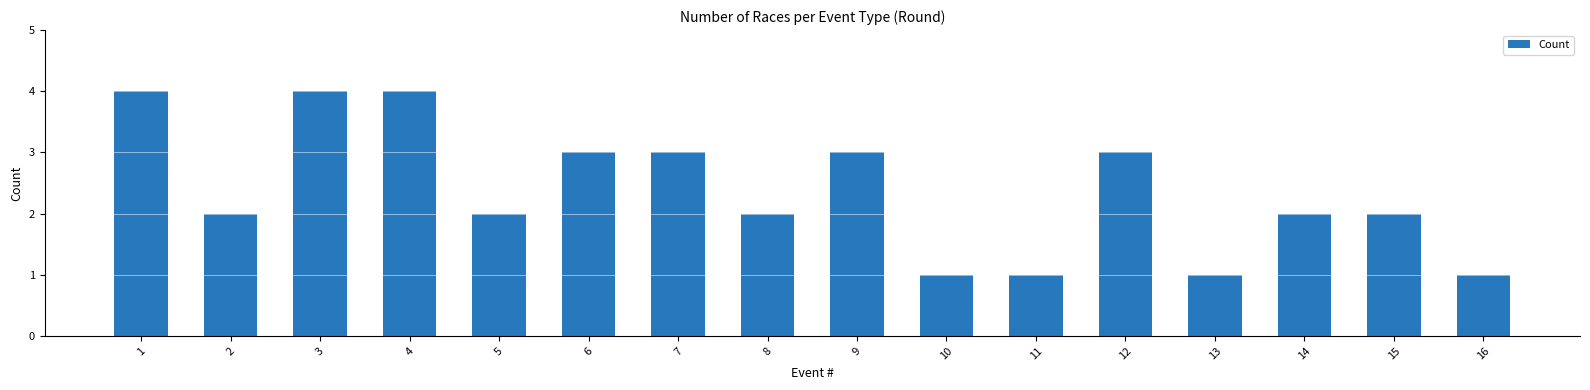

Where does the data first go above 2?

1